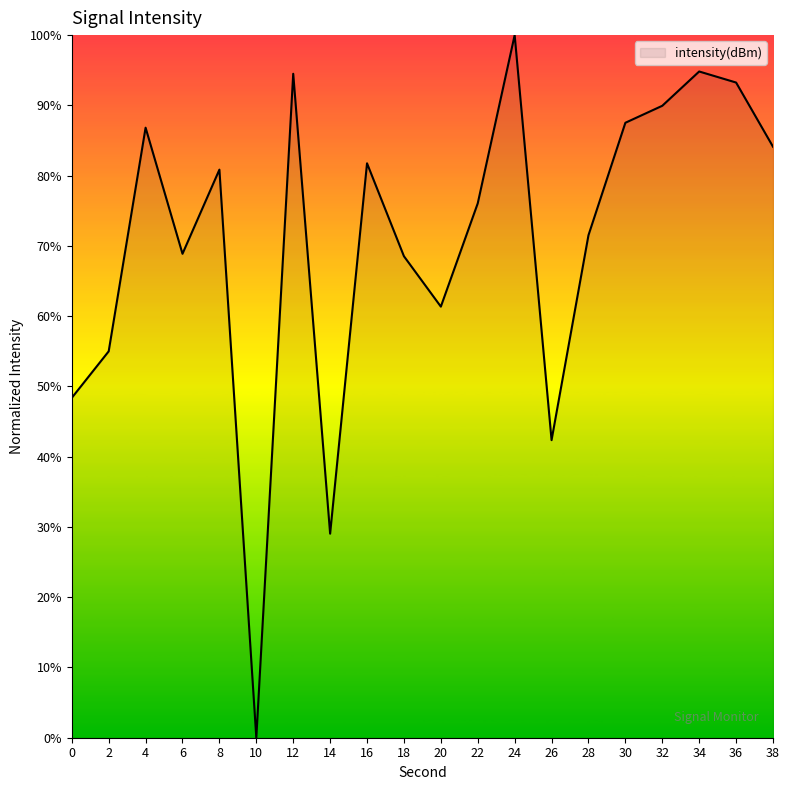

Which label corresponds to the smallest value in the chart?

10